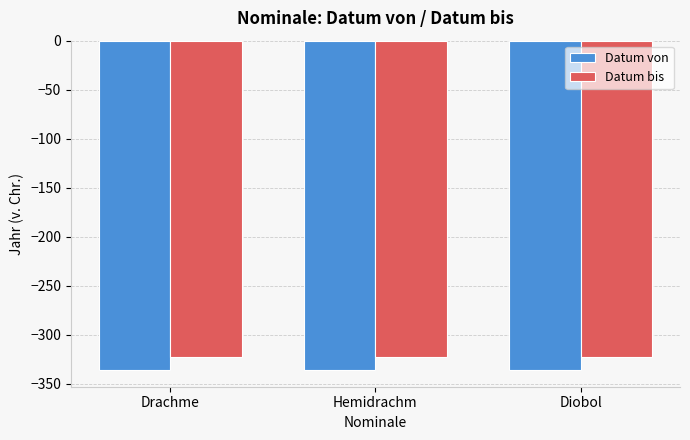

List the series in order of their peak value, highest first.

Datum bis, Datum von